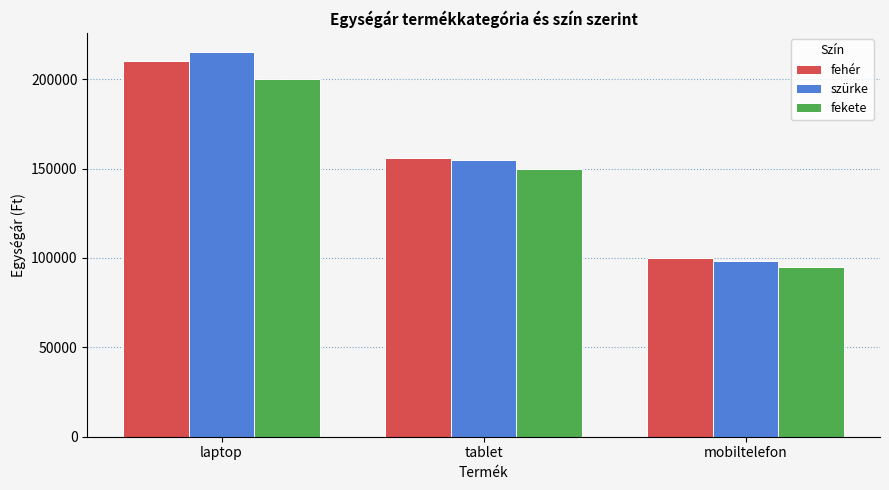

Reading right to left, transcribe all the data shown in this chart.

fehér: 100000	156000	210000
szürke: 98000	155000	215000
fekete: 95000	150000	200000